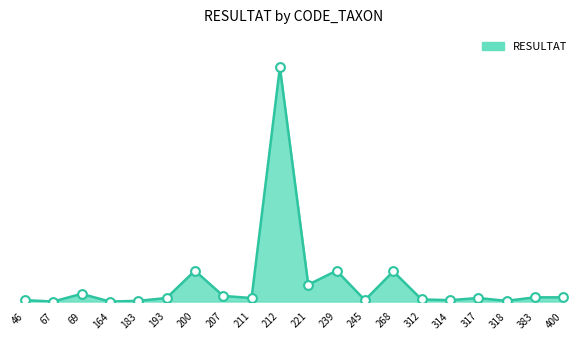

Between 207 and 221, which is larger?

221